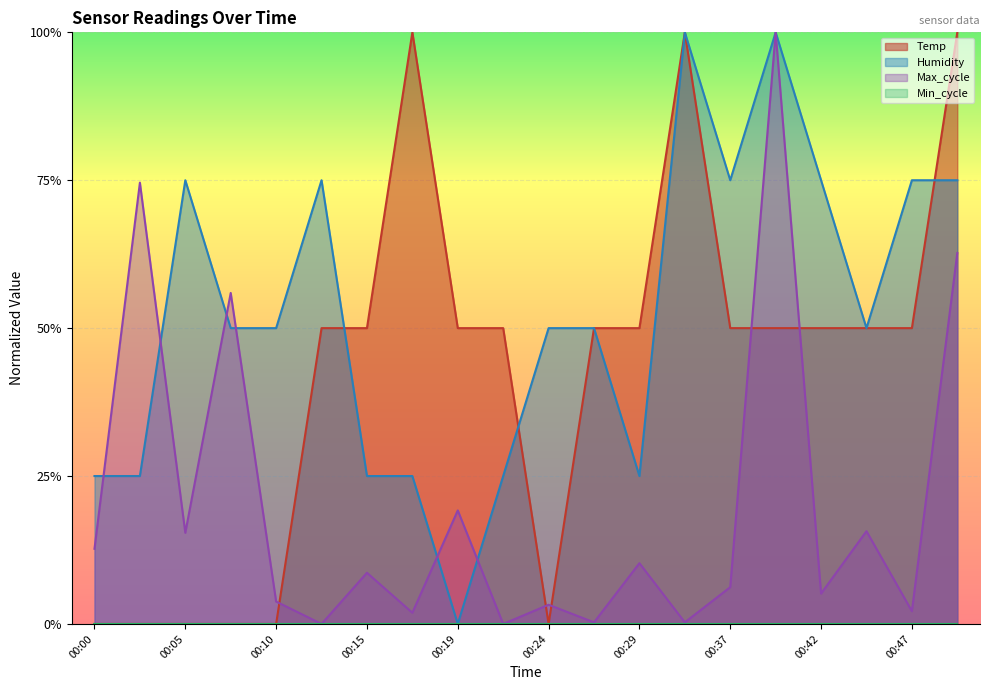

Reading left to right, what are all the values shown in this chart?

Temp: 0.0	0.0	0.0	0.0	0.0	0.5	0.5	1.0	0.5	0.5	0.0	0.5	0.5	1.0	0.5	0.5	0.5	0.5	0.5	1.0
Humidity: 0.2	0.2	0.8	0.5	0.5	0.8	0.2	0.2	0.0	0.2	0.5	0.5	0.2	1.0	0.8	1.0	0.8	0.5	0.8	0.8
Max_cycle: 0.1	0.7	0.2	0.6	0.0	0.0	0.1	0.0	0.2	0.0	0.0	0.0	0.1	0.0	0.1	1.0	0.1	0.2	0.0	0.6